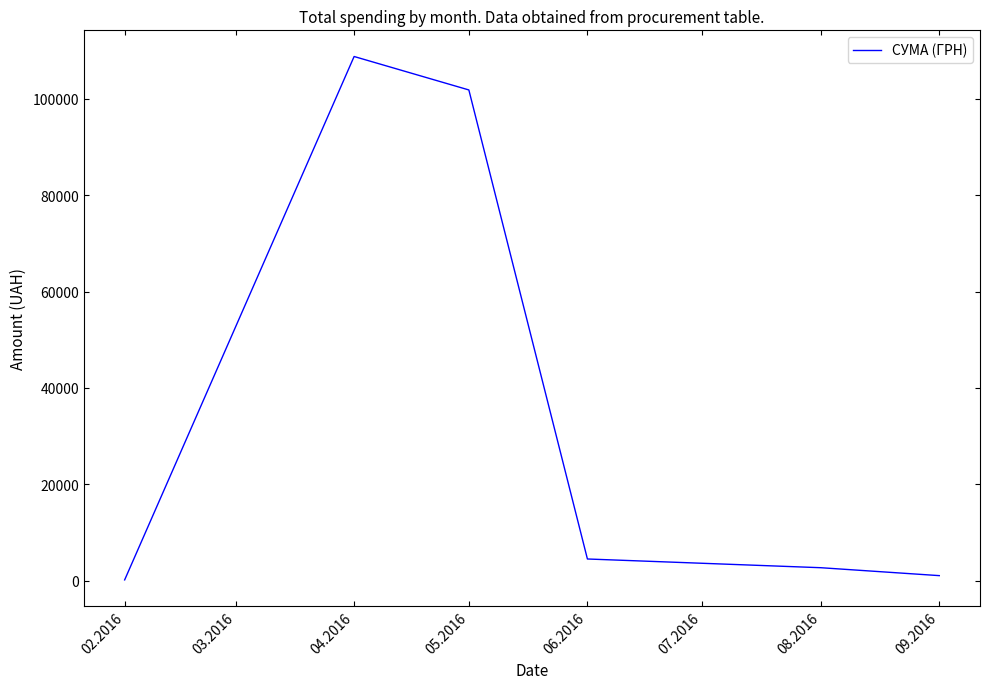

Reading left to right, list all the values displayed in this chart.

177.2	108754.5	101817.0	4514.0	2706.1	1061.3